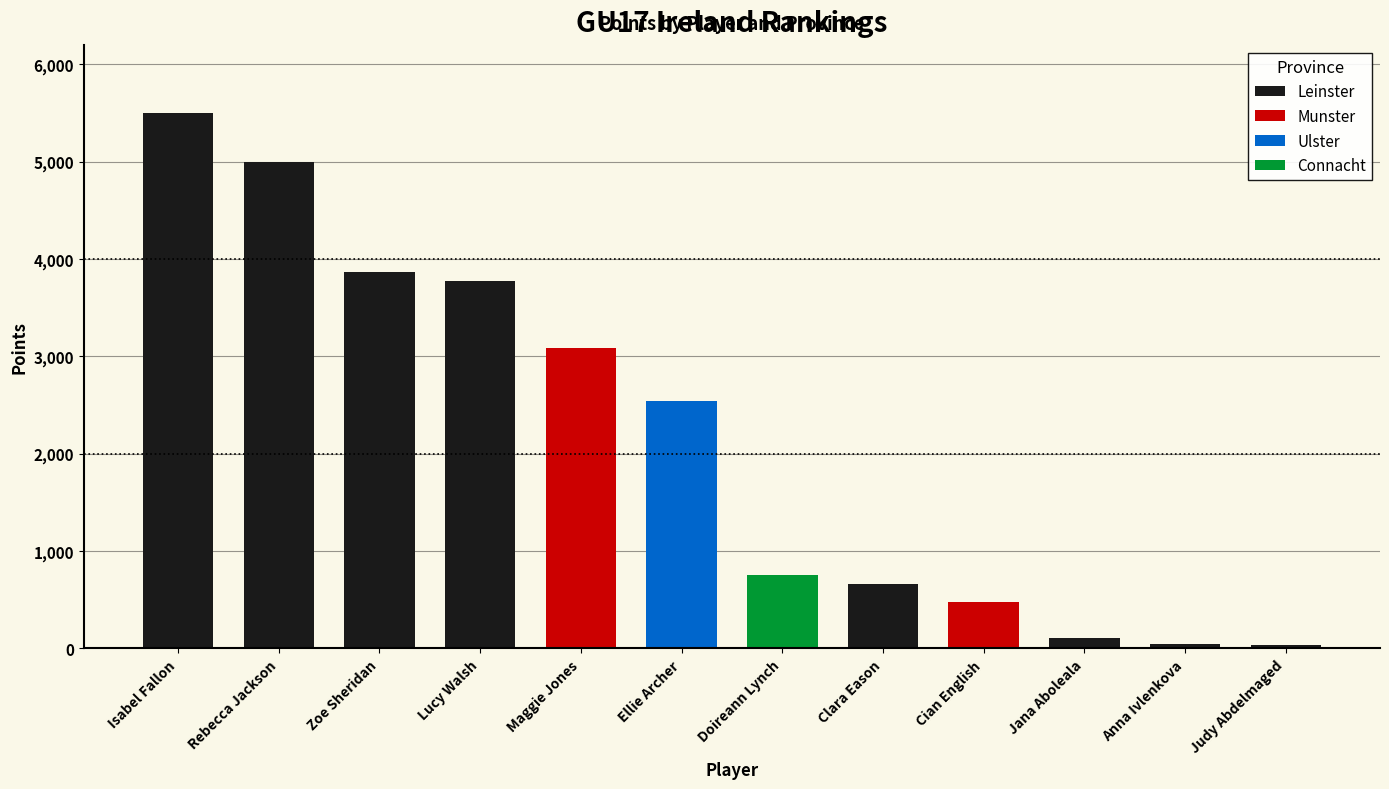

What is the label of the 12th bar from the left?

Judy Abdelmaged